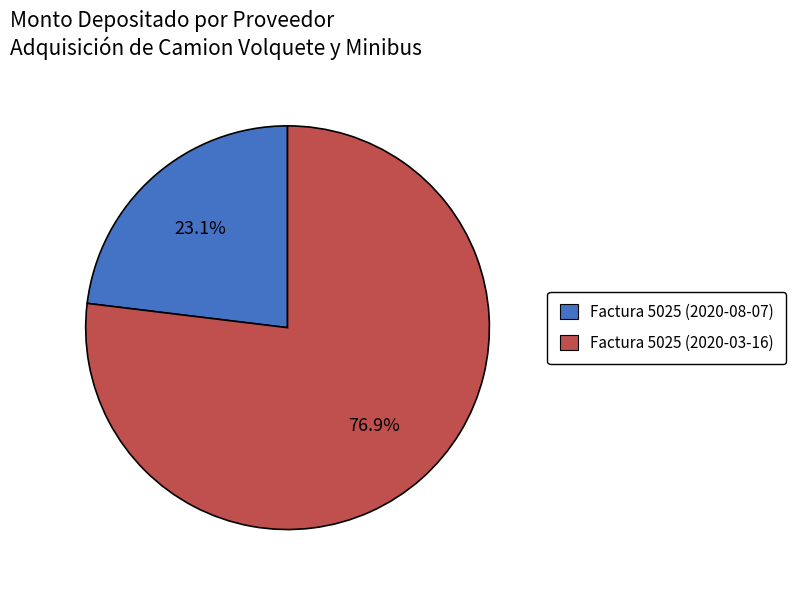

To the nearest percent, what percentage of the pie is Factura 5025 (2020-08-07)?

23%